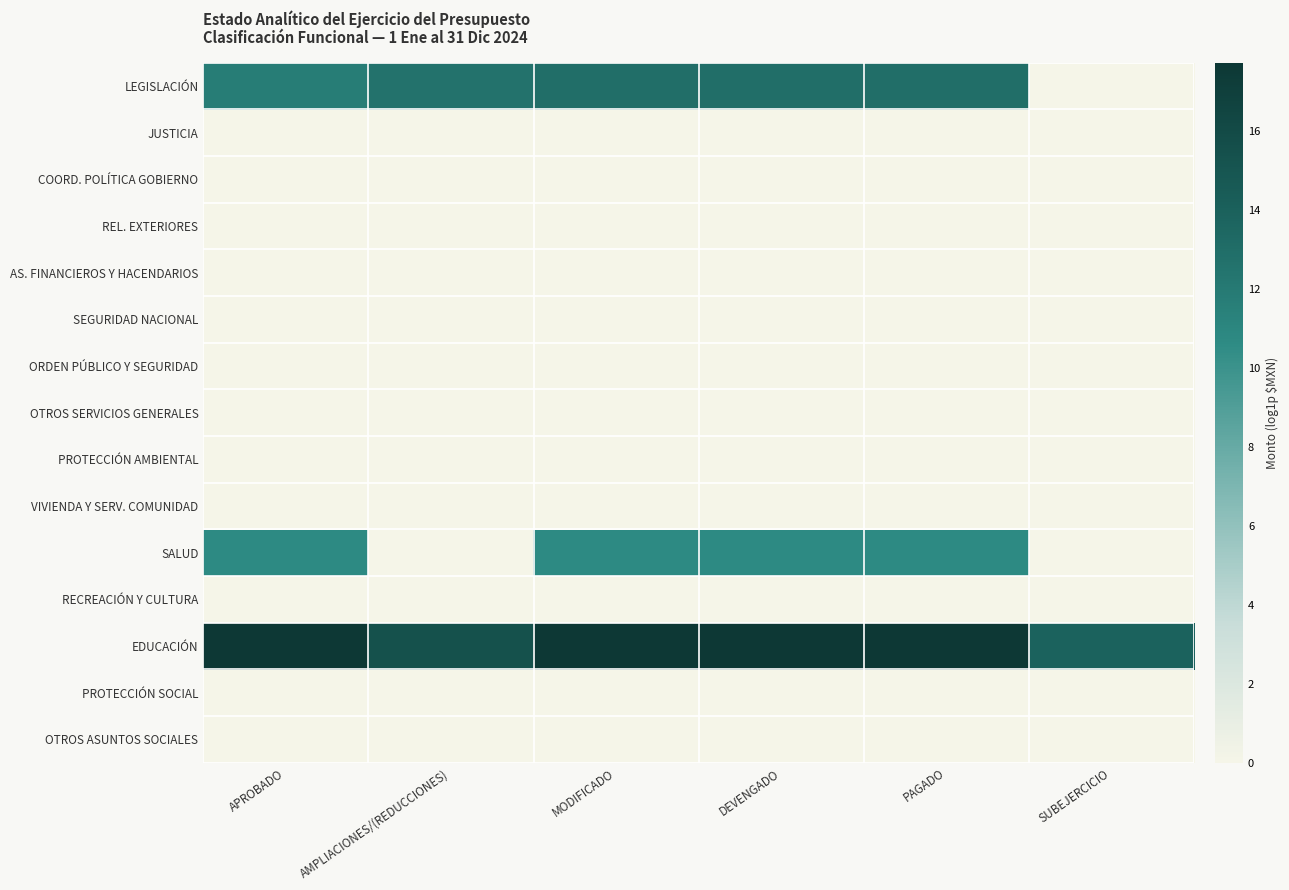

Which label corresponds to the largest value in the chart?

MODIFICADO